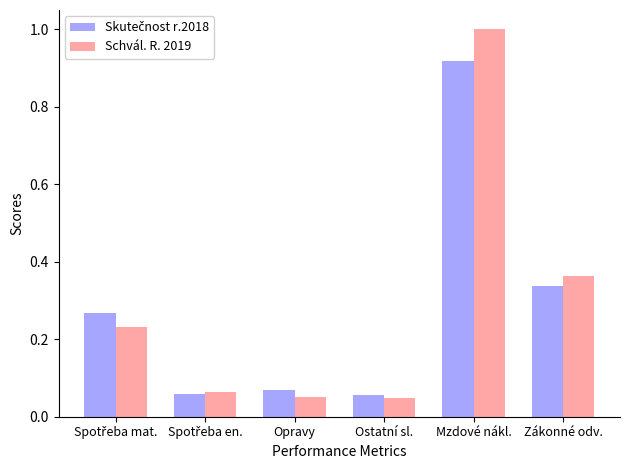

Which series has the largest range (max minus min)?

Schvál. R. 2019